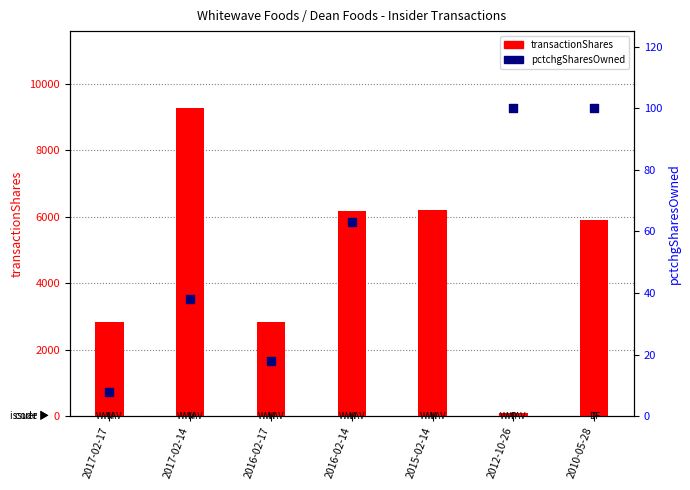

At which category is the sum across all series the highest?

2017-02-14